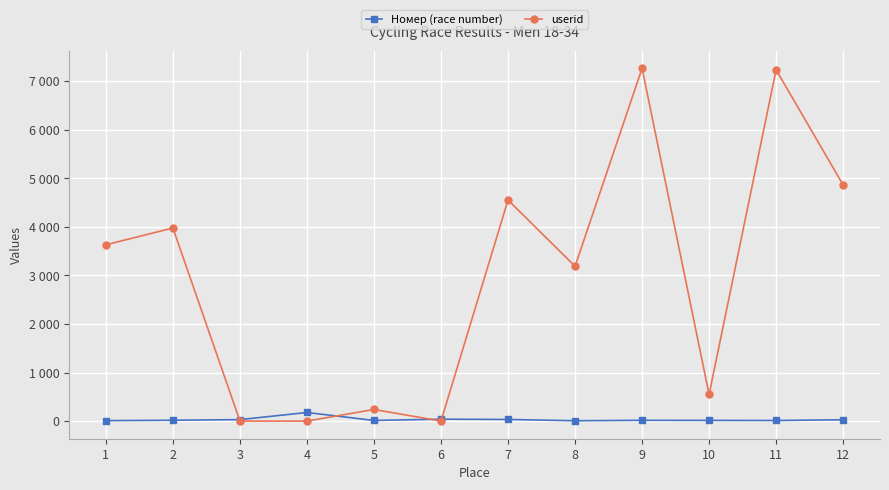

What is the average value of the Номер (race number) series?

33